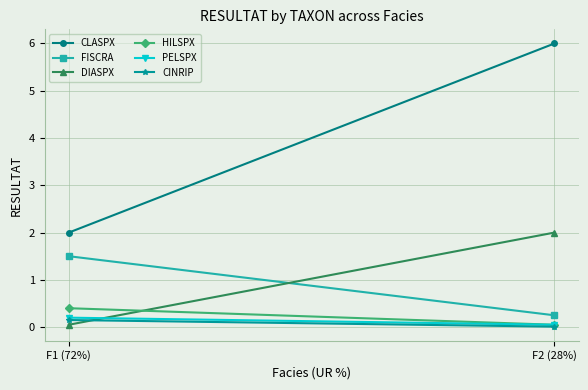

What is the minimum value for FISCRA?

0.2